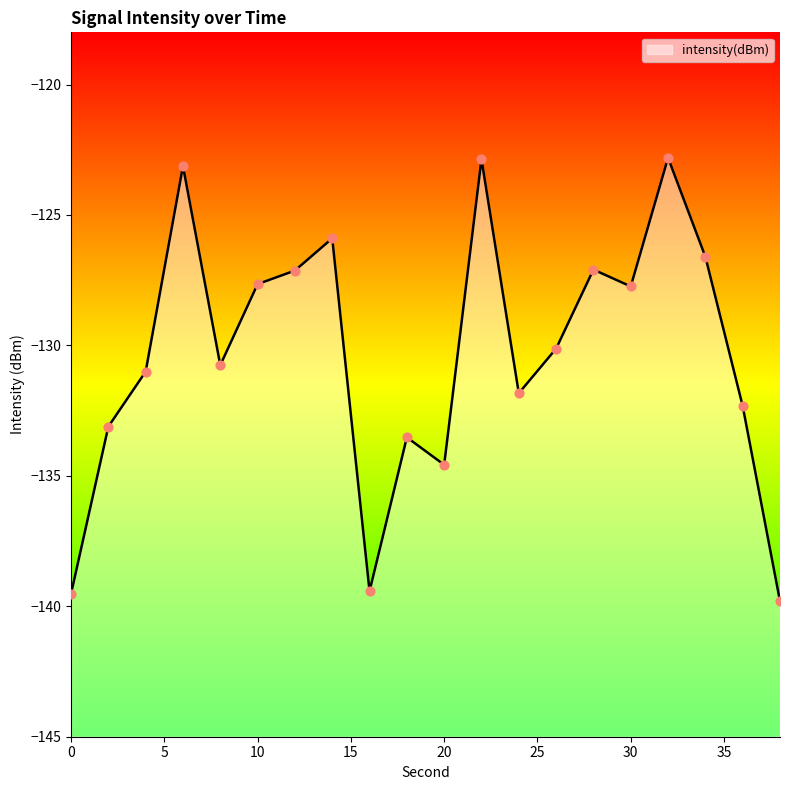

Which has a higher value, 2 or 14?

14